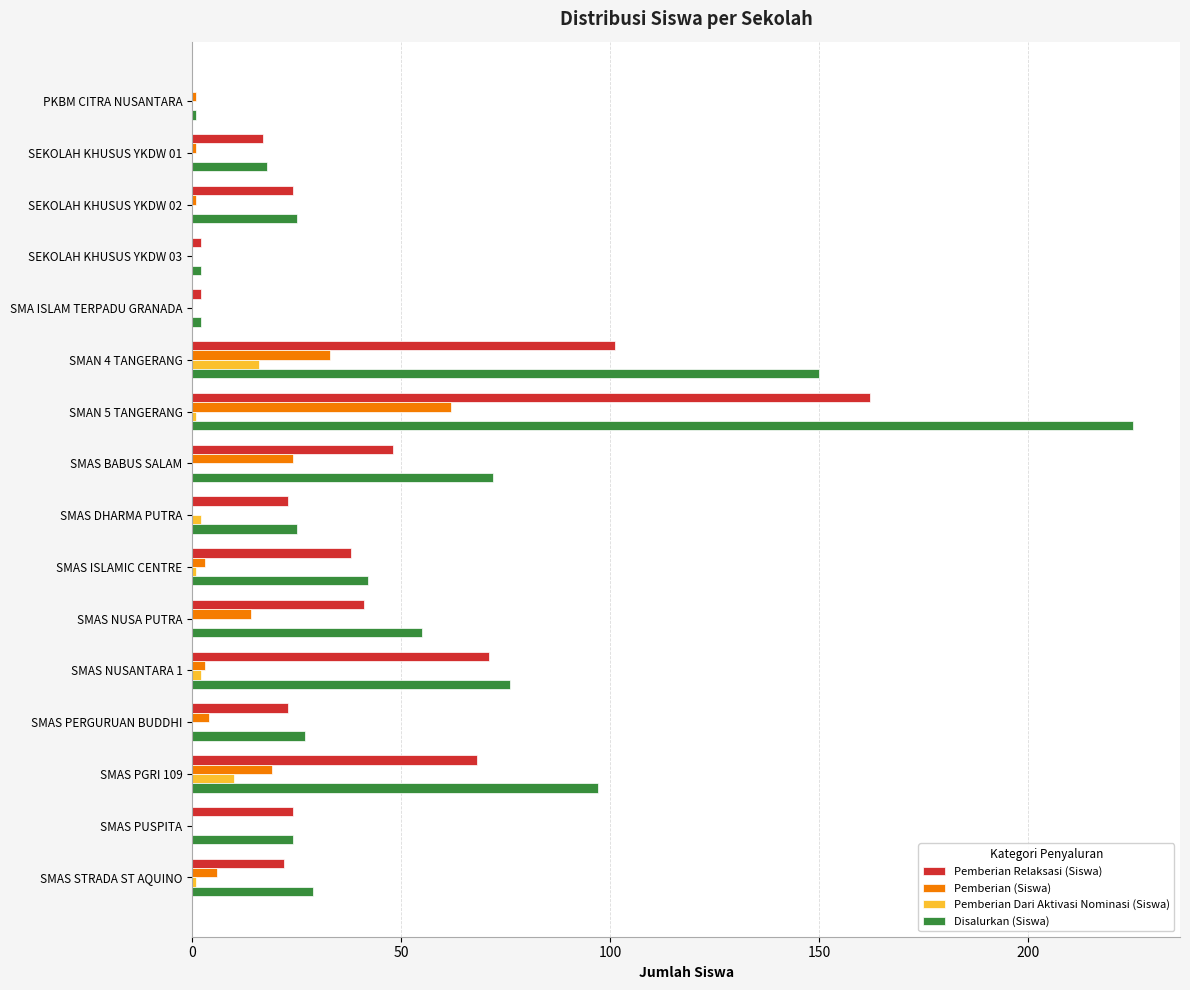

At which category is the sum across all series the highest?

SMAN 5 TANGERANG